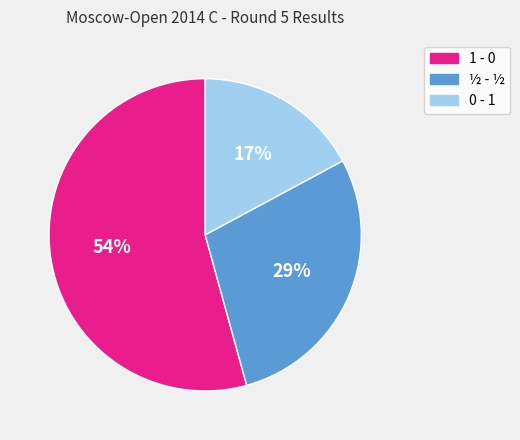

The ½ - ½ slice represents 35% of the pie. True or false?

False